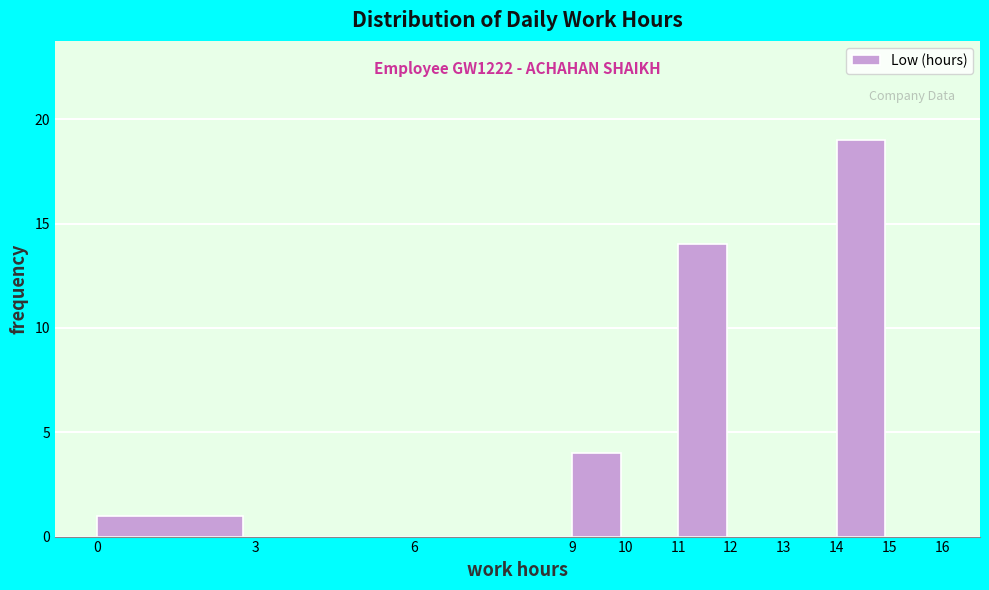

Which range on the x-axis has the tallest bar?

14 to 15